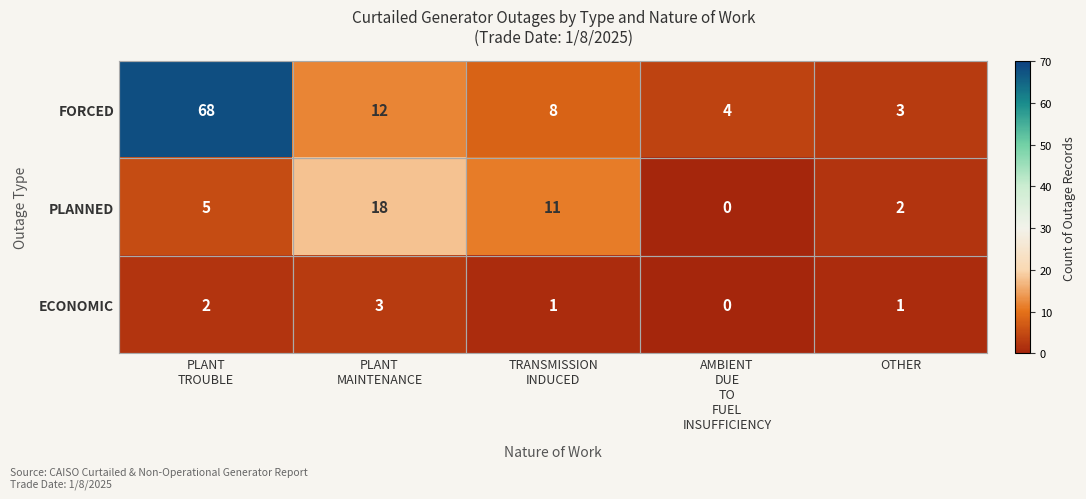

At PLANT
TROUBLE, list the series in order from largest to smallest.

FORCED, PLANNED, ECONOMIC